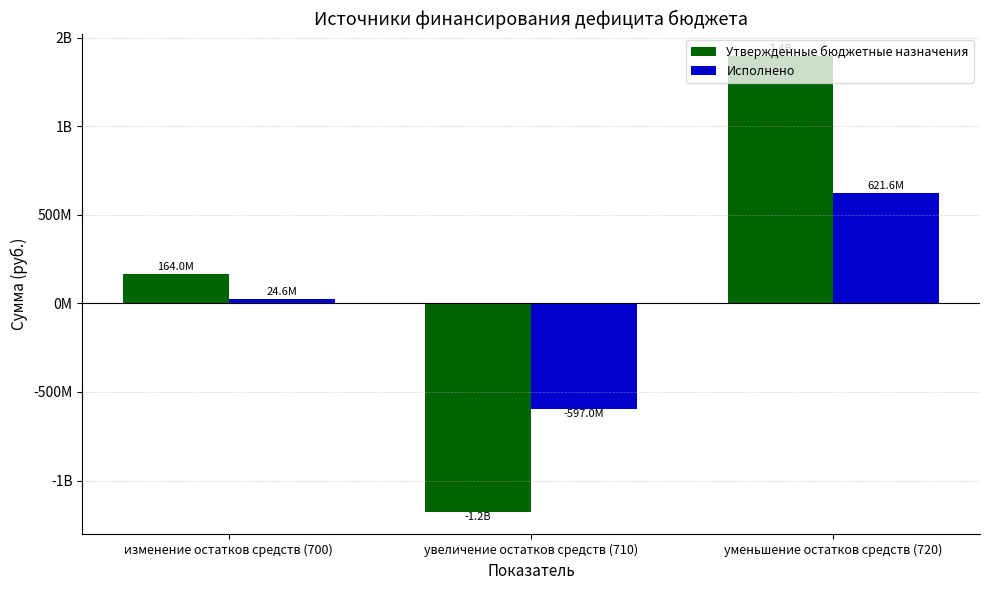

What is the average value of the Исполнено series?

16414889.3